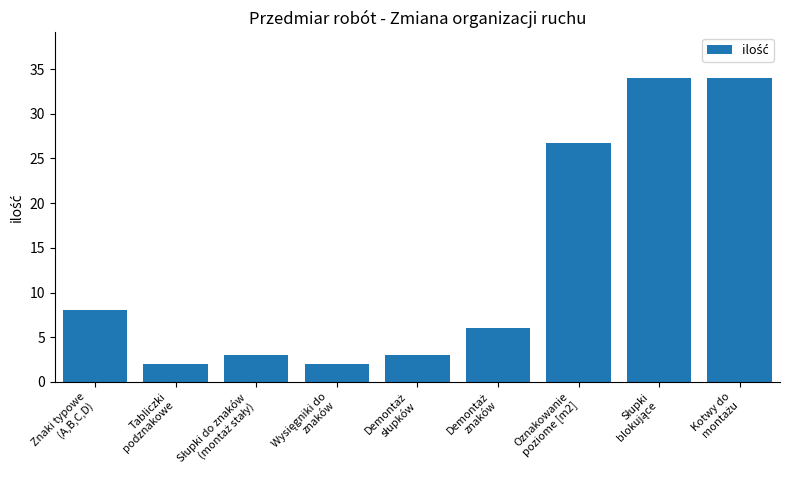

How many distinct data groups are displayed?

1